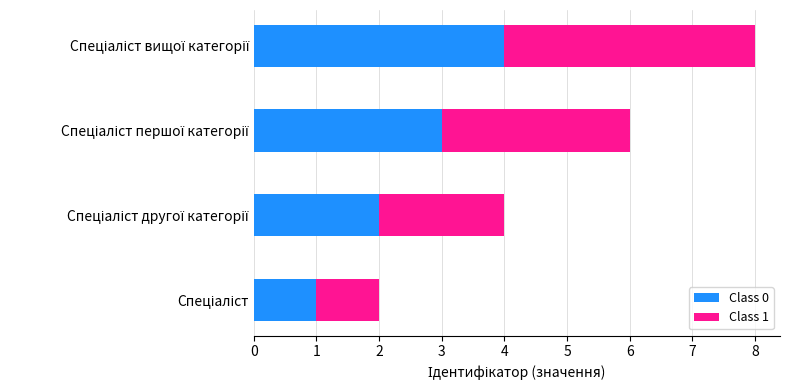

What is the highest value of the Class 0 series?

4